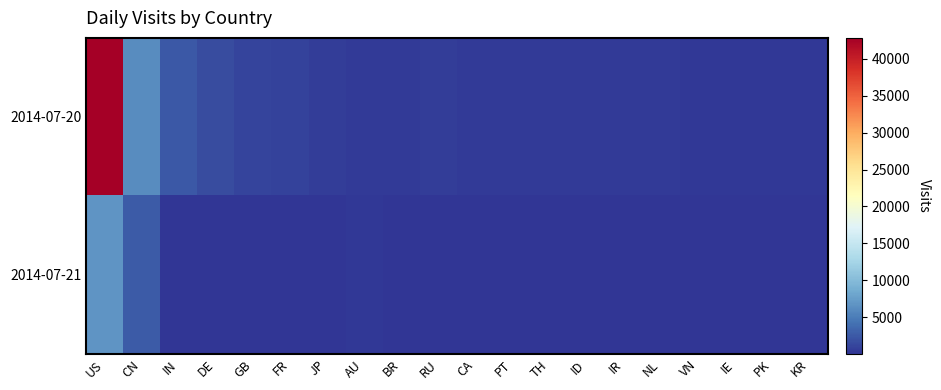

At how many categories does at least one series exceed 14544?

1